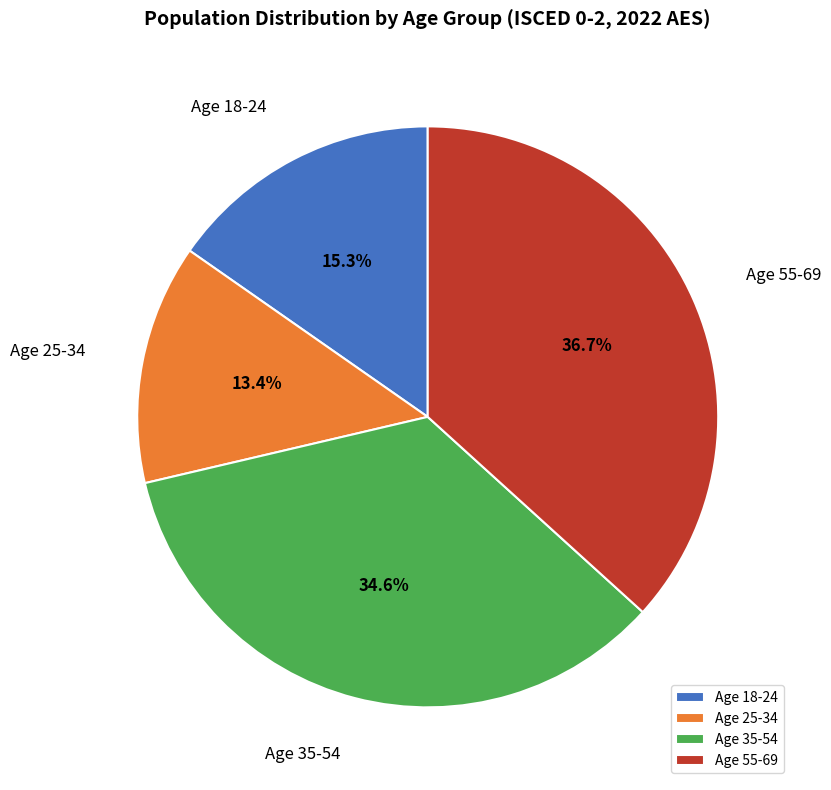

Which category has the biggest portion of the pie?

Age 55-69